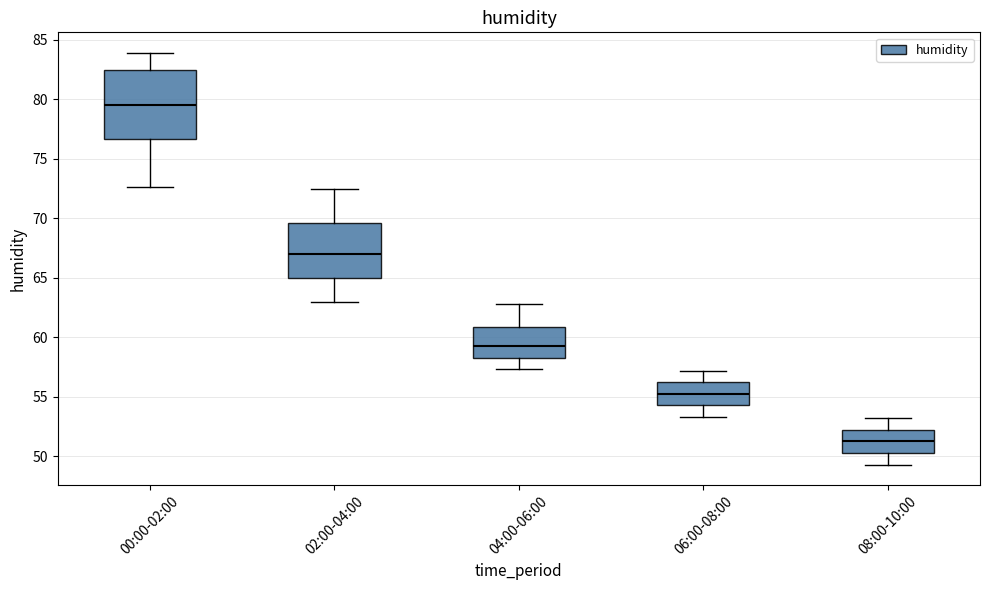

Which box is the tallest, from its lower edge to its upper edge?

00:00-02:00